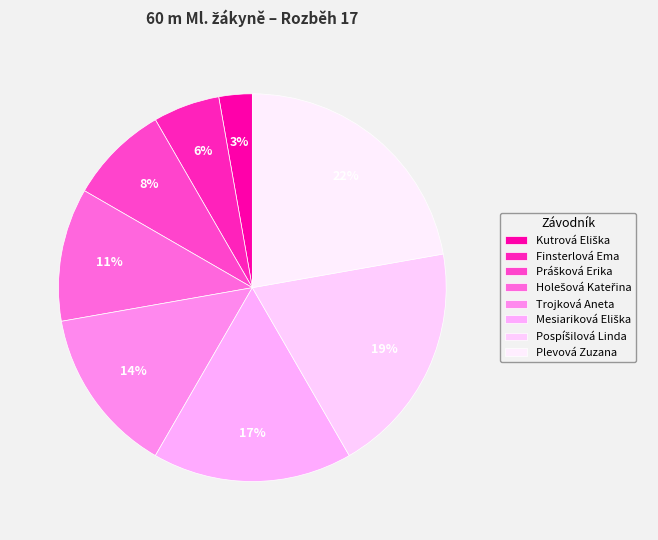

What is the ratio of the value at Prášková Erika to the value at Pospíšilová Linda?

0.4